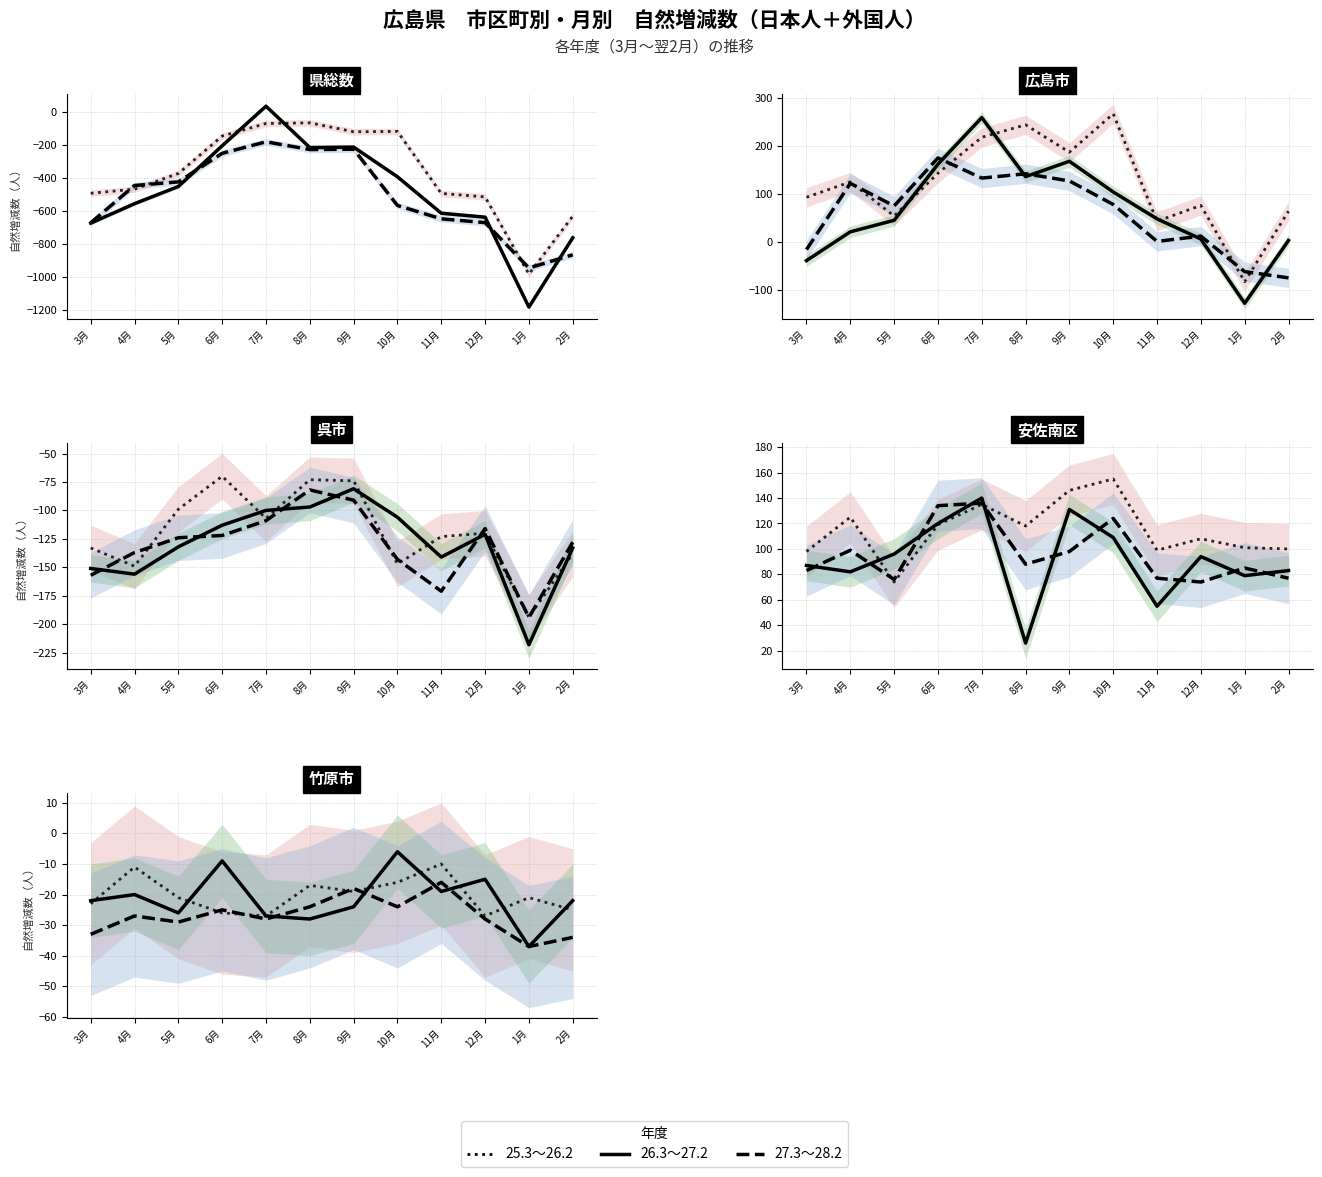

How many data points in 26.3~27.2 are less than -22?

5